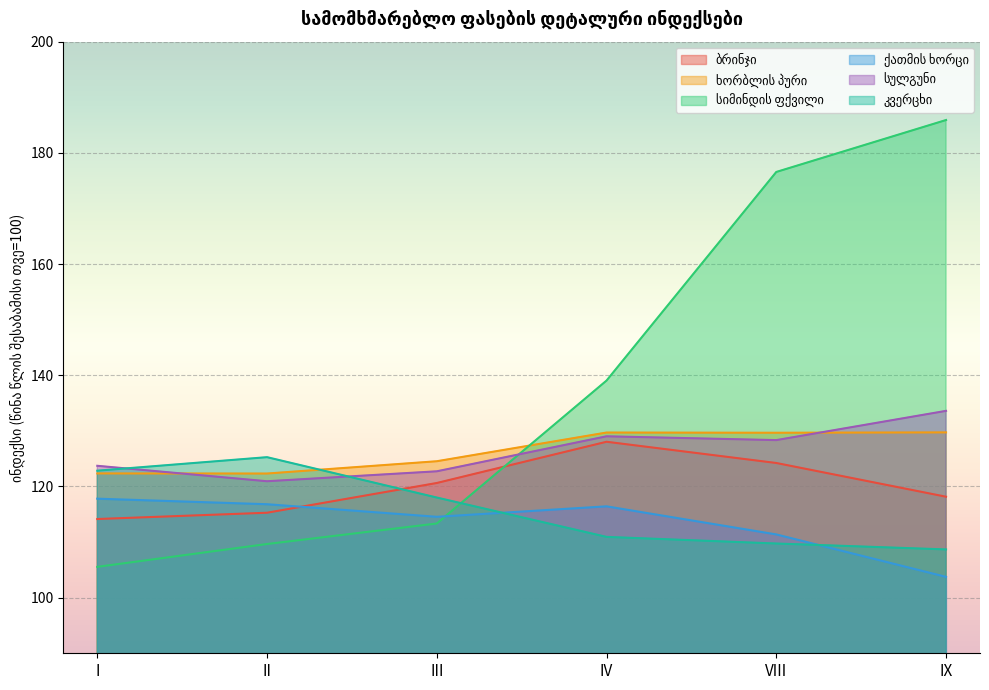

What is the minimum value for კვერცხი?

108.7